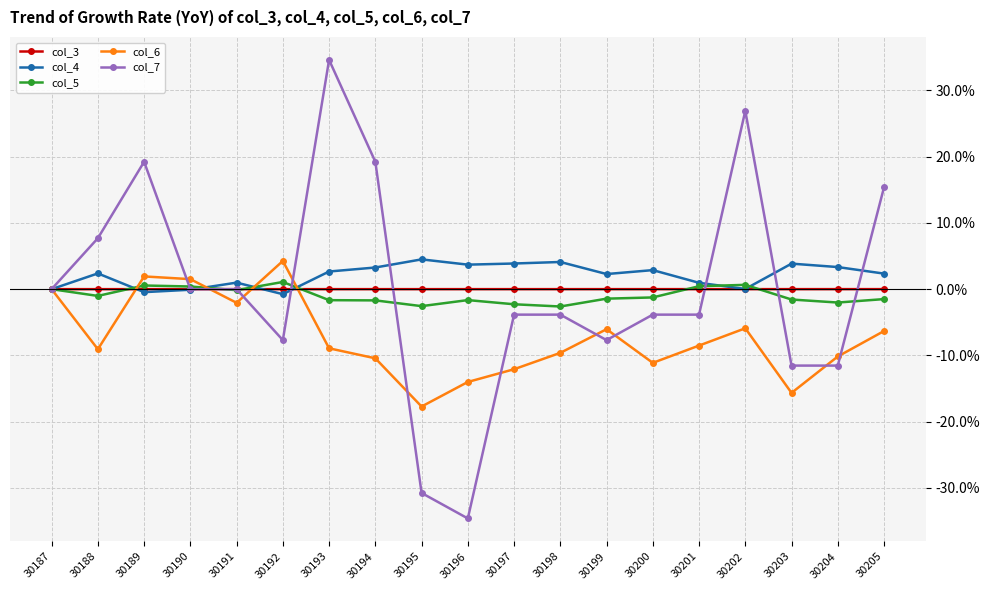

The value of col_6 at 30201 is -12.1. True or false?

False